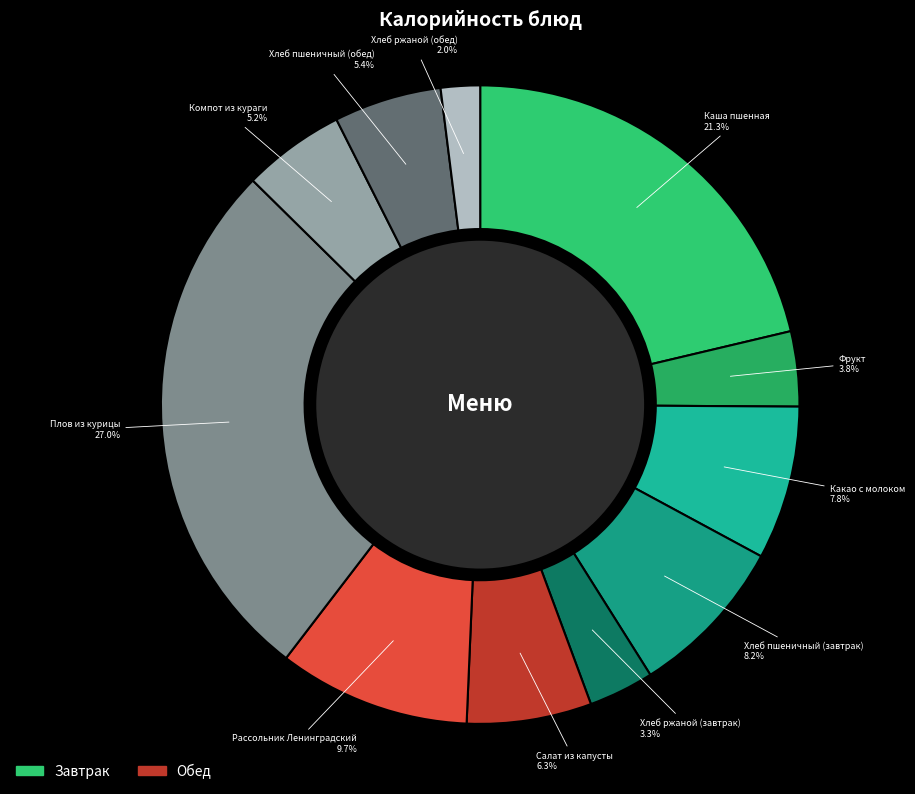

Is it true that Фрукт is 16% of the pie?

False